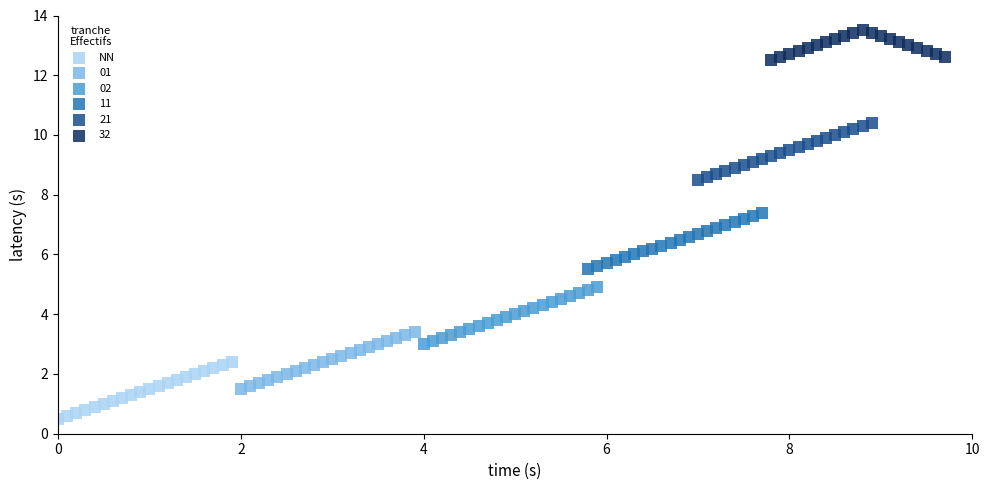

Which series contains the lowest Y value?

NN